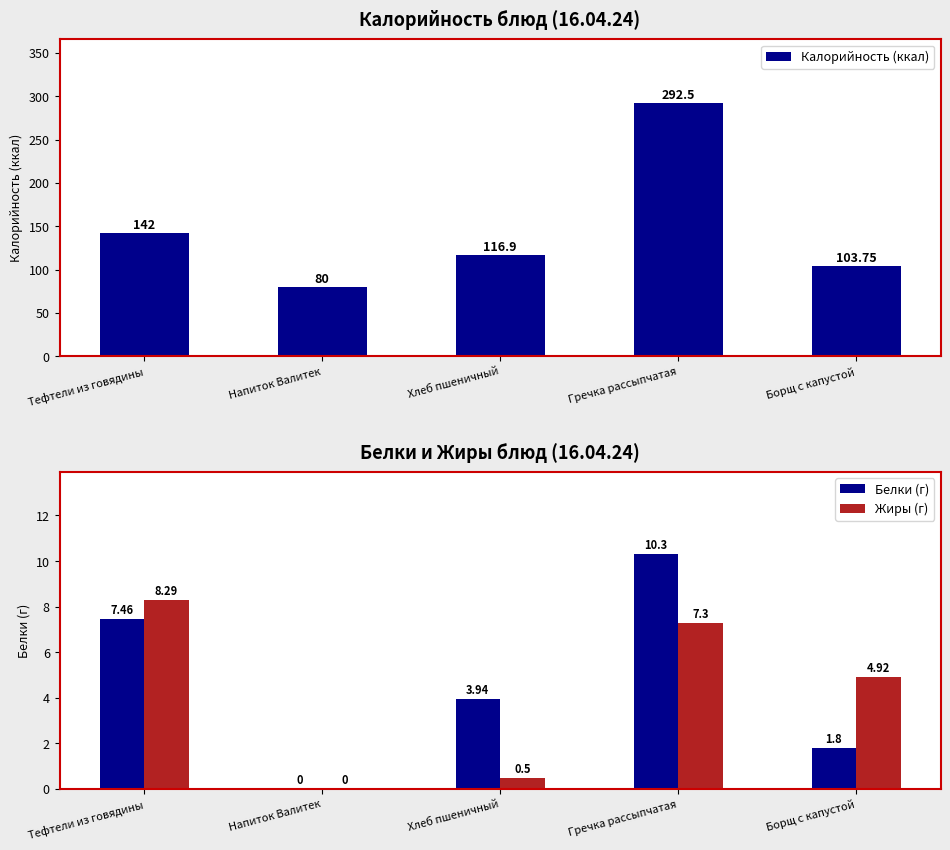

Read the Белки (г) value at Хлеб пшеничный.

3.9